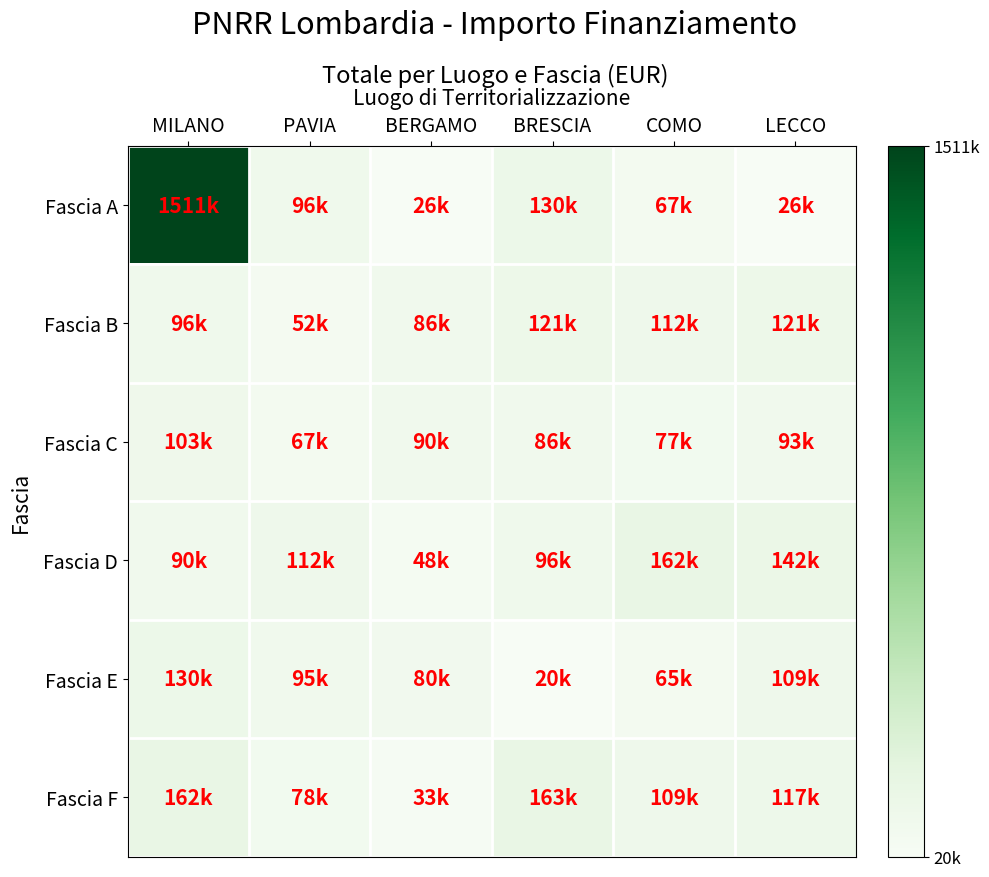

Which series changed the most between MILANO and BERGAMO?

Fascia A